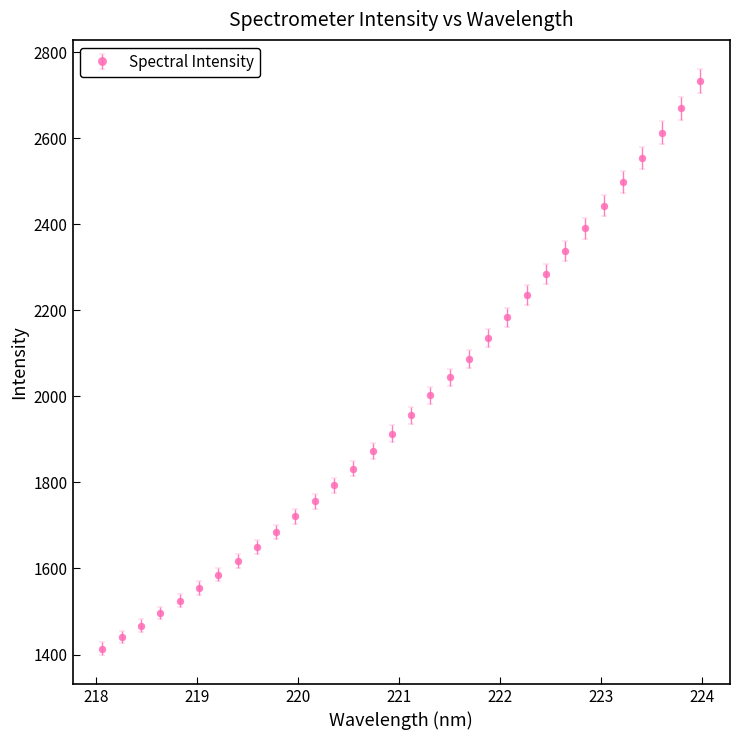

True or false: there are more than 2 points higher than both neighbors.

False